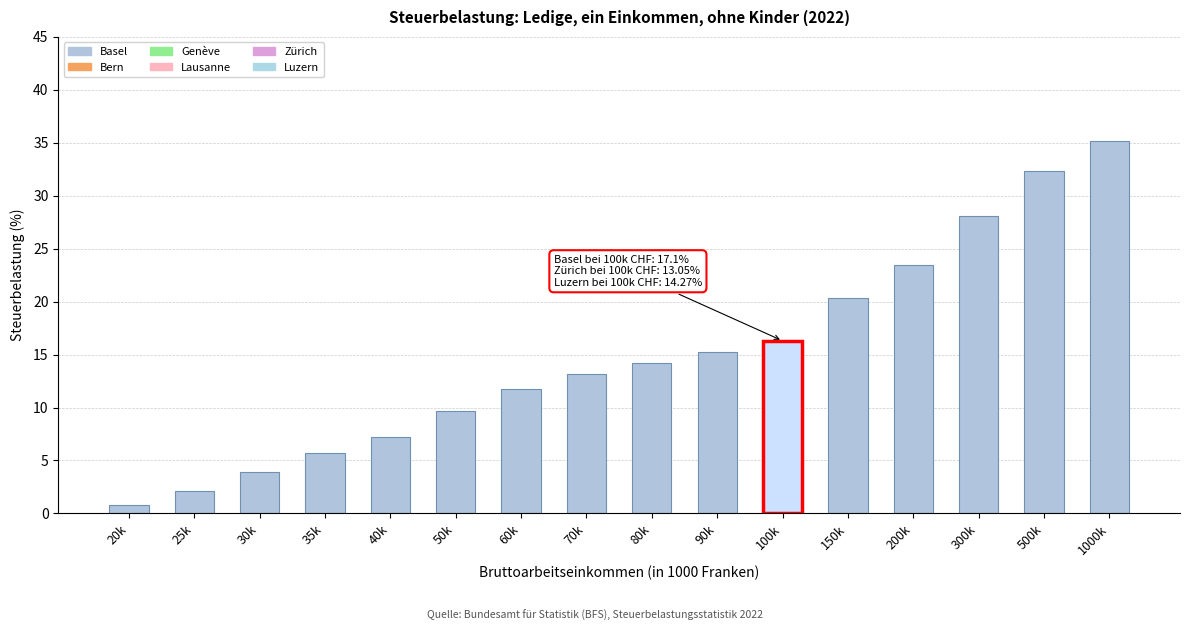

Reading left to right, transcribe all the data shown in this chart.

20k=0.8	25k=2.1	30k=3.9	35k=5.7	40k=7.2	50k=9.7	60k=11.8	70k=13.1	80k=14.2	90k=15.2	100k=16.3	150k=20.3	200k=23.5	300k=28.1	500k=32.3	1000k=35.2